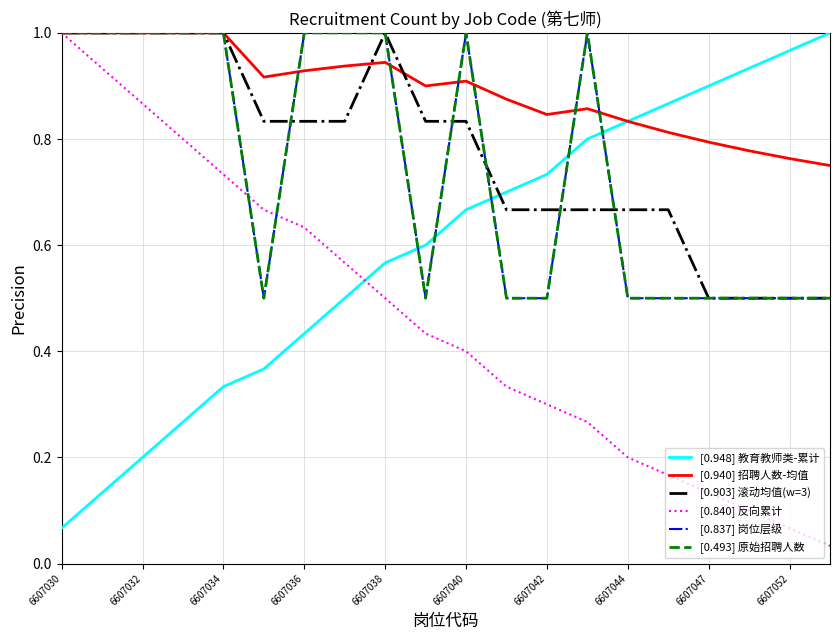

Which series has the largest range (max minus min)?

[0.840] 反向累计